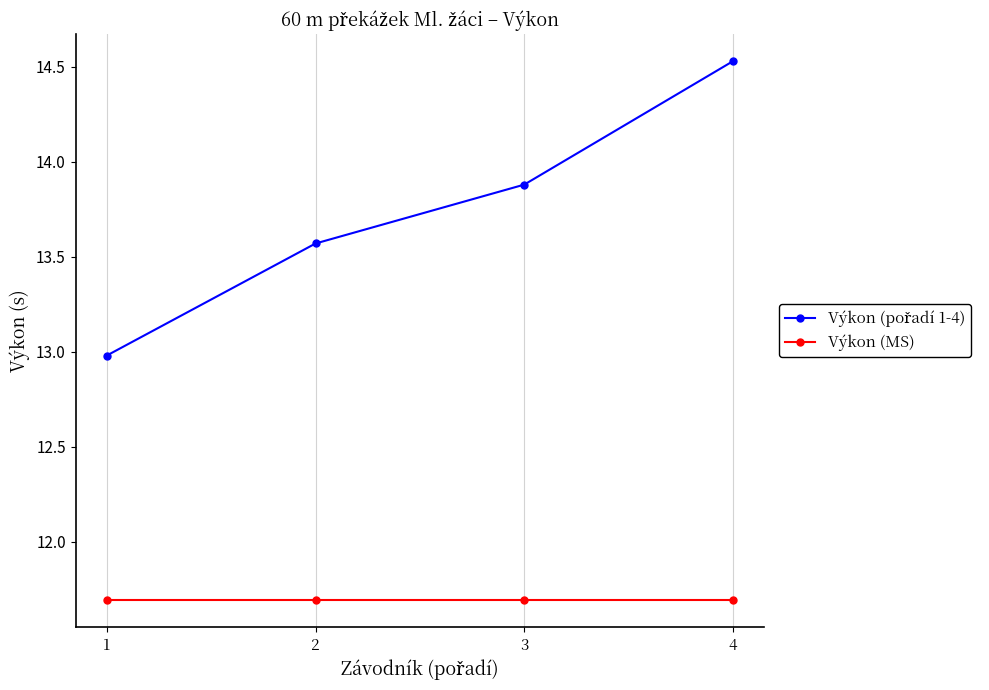

Which category has the highest value across all series?

4